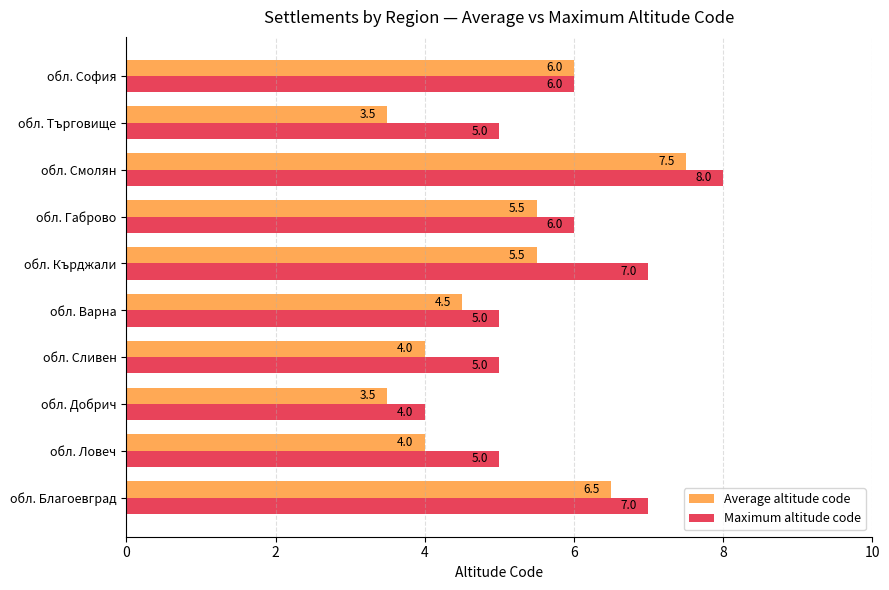

What is the lowest value of the Average altitude code series?

3.5